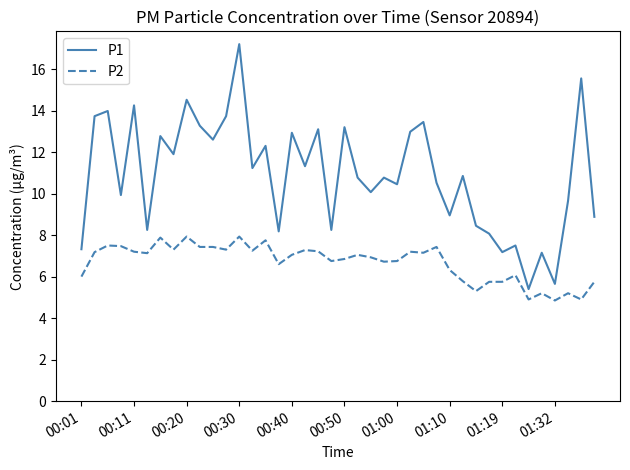

Which series has the largest range (max minus min)?

P1